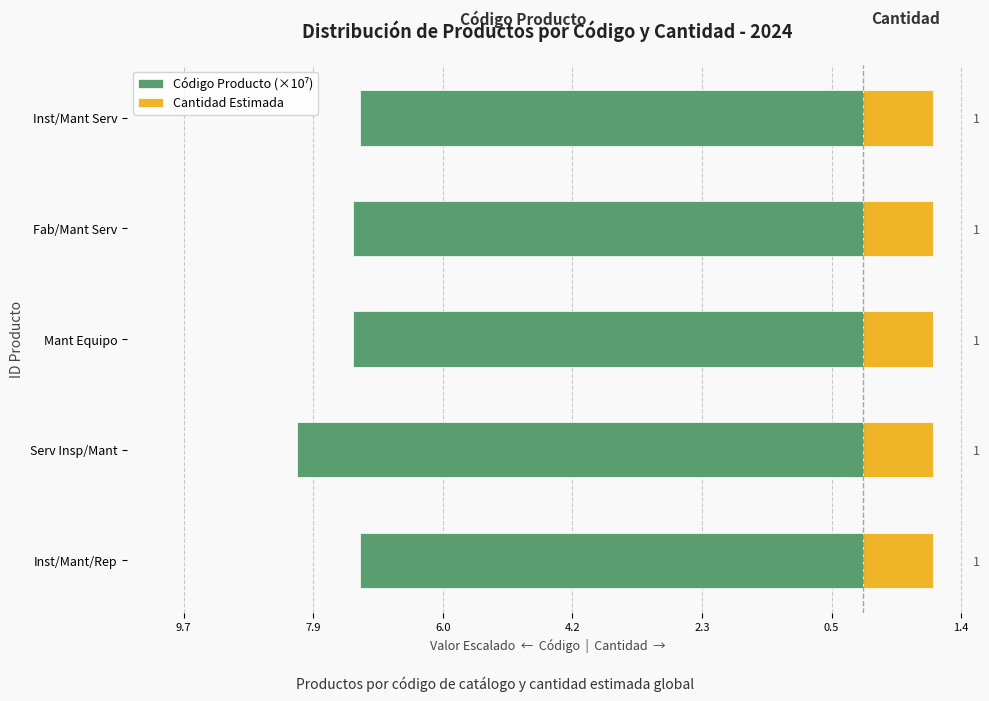

Does the chart contain any negative values?

Yes